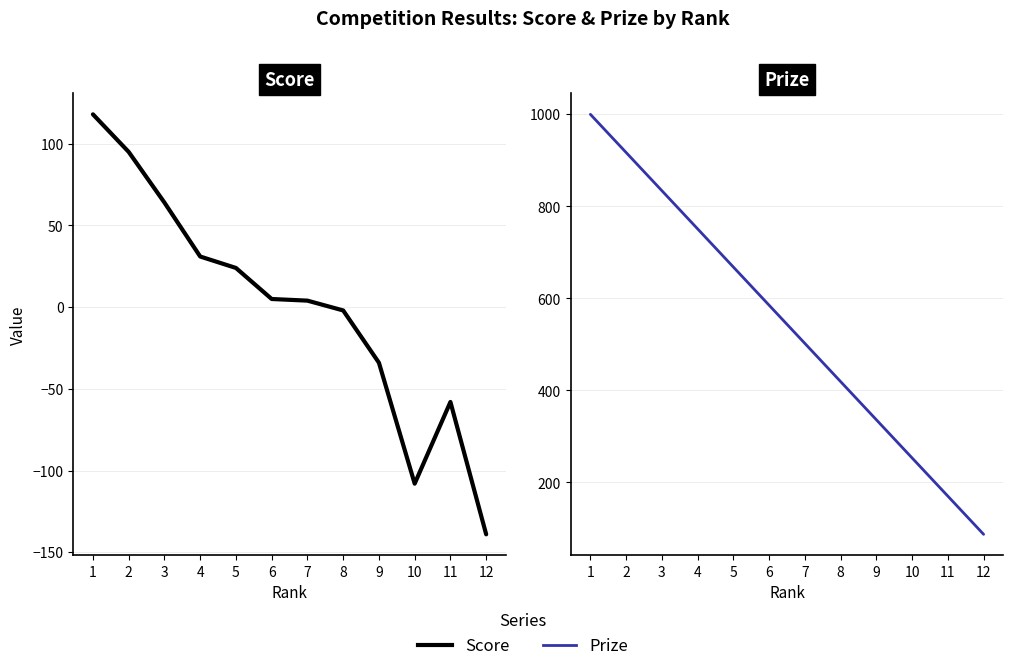

At which category is the sum across all series the highest?

1